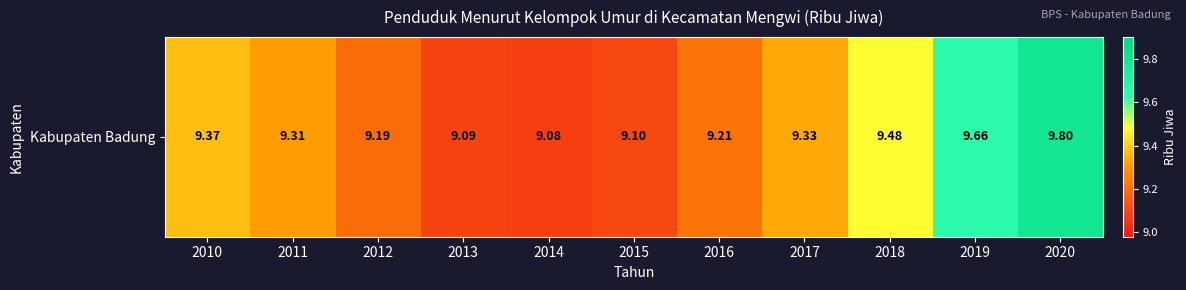

Count the number of data series in this chart.

1